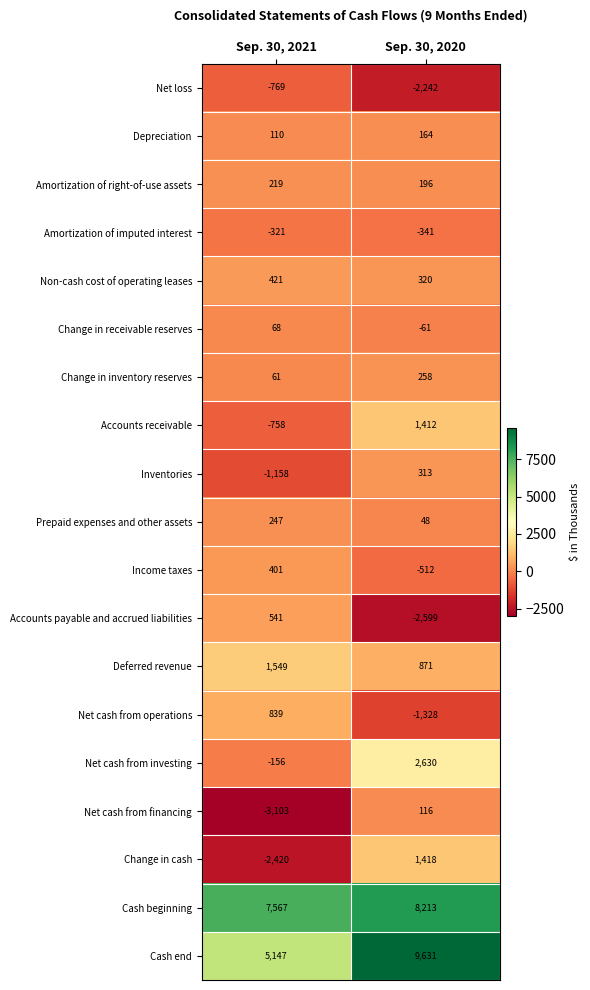

What is the maximum value shown in the chart?

9631